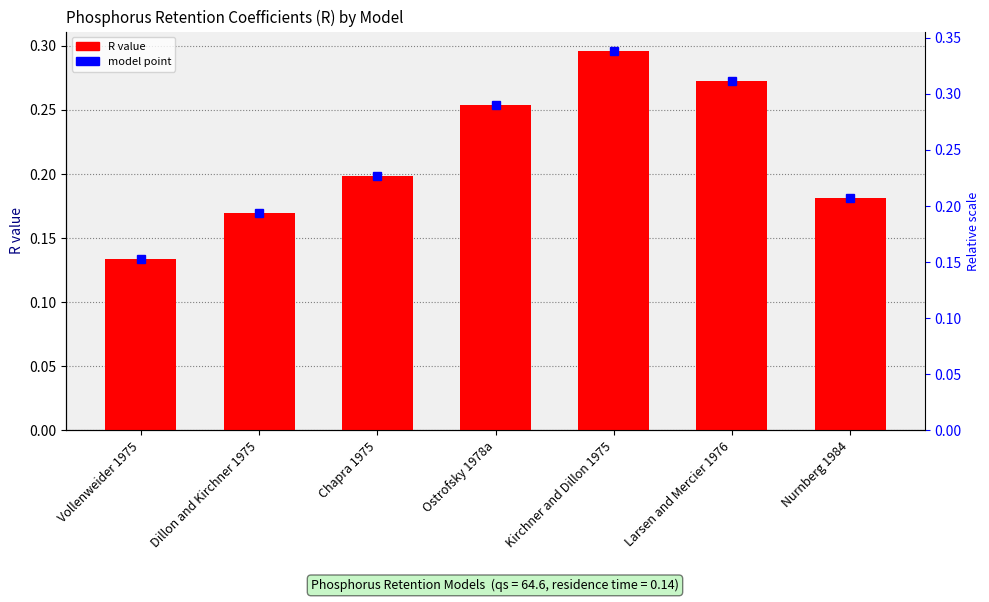

What is the difference between the maximum and minimum values?

0.2